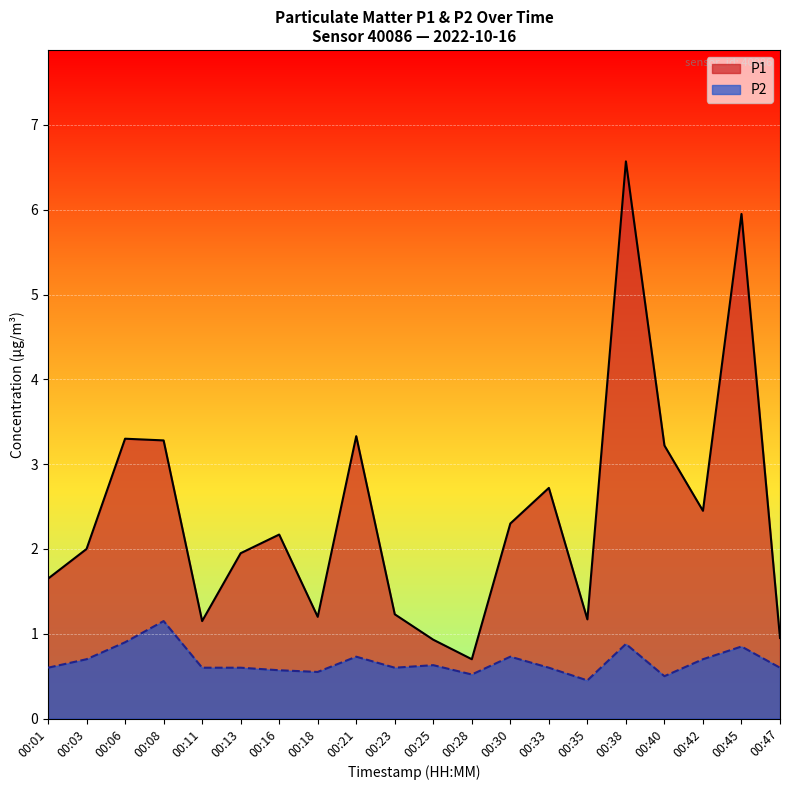

Is it true that P1 equals 2.0 at 00:03?

True